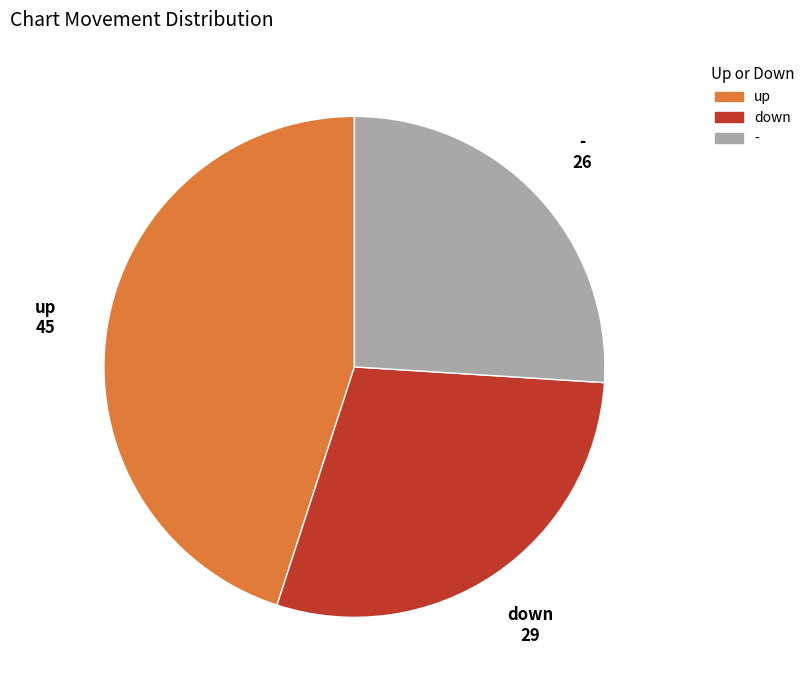

True or false: up accounts for 51% of the total.

False